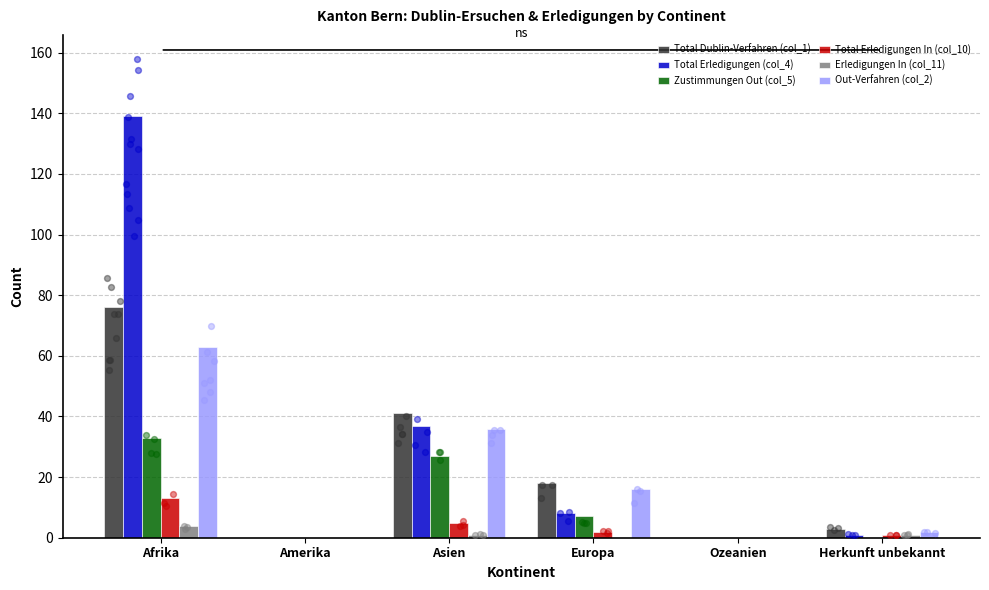

Which series has the largest Y range (max minus min)?

Total Erledigungen (col_4)